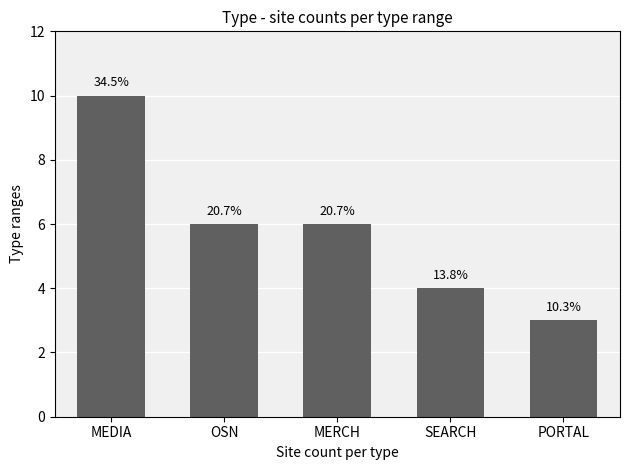

How many values are between 4 and 6?

3